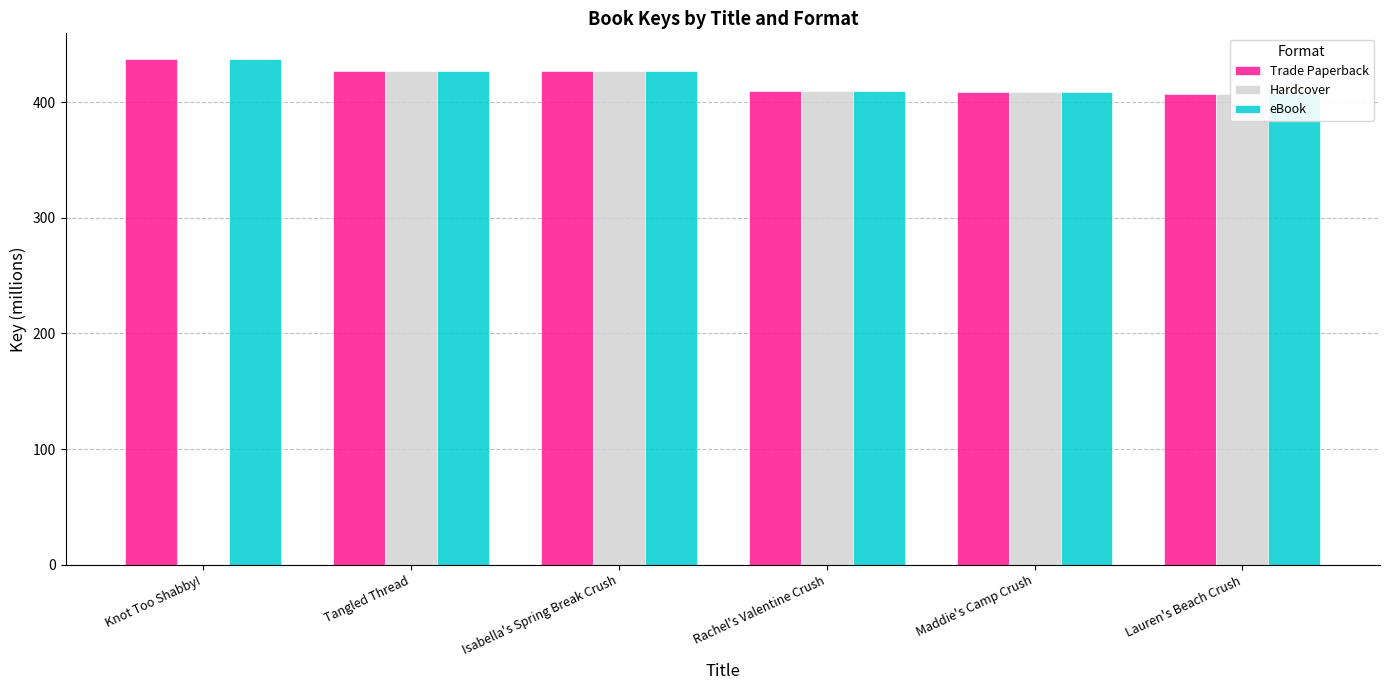

The value of eBook at Lauren's Beach Crush is 407.2. True or false?

True